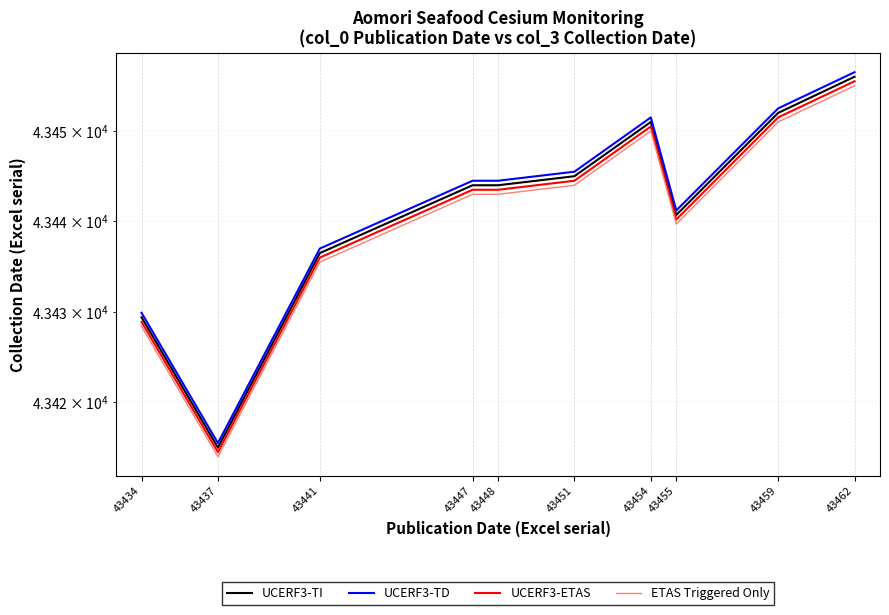

What is the minimum value for UCERF3-TI?

43415.0